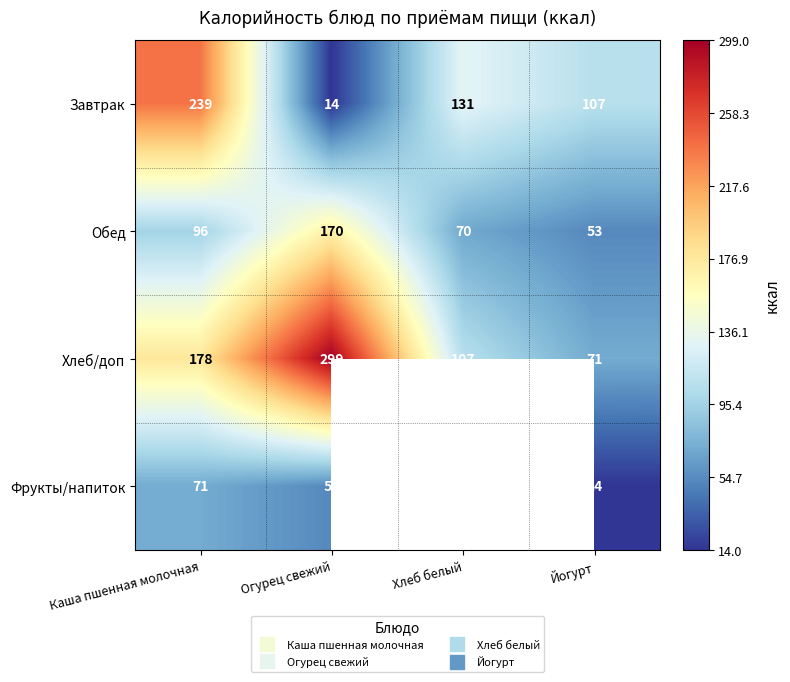

The value of Обед at Огурец свежий is 170.0. True or false?

True